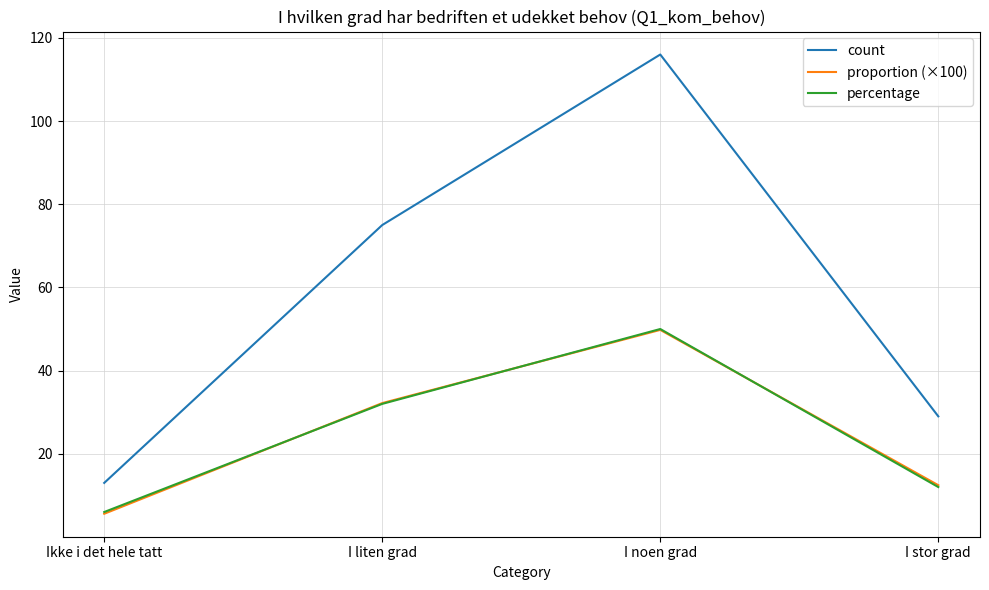

What is the difference between the maximum and minimum values in the count series?

103.0